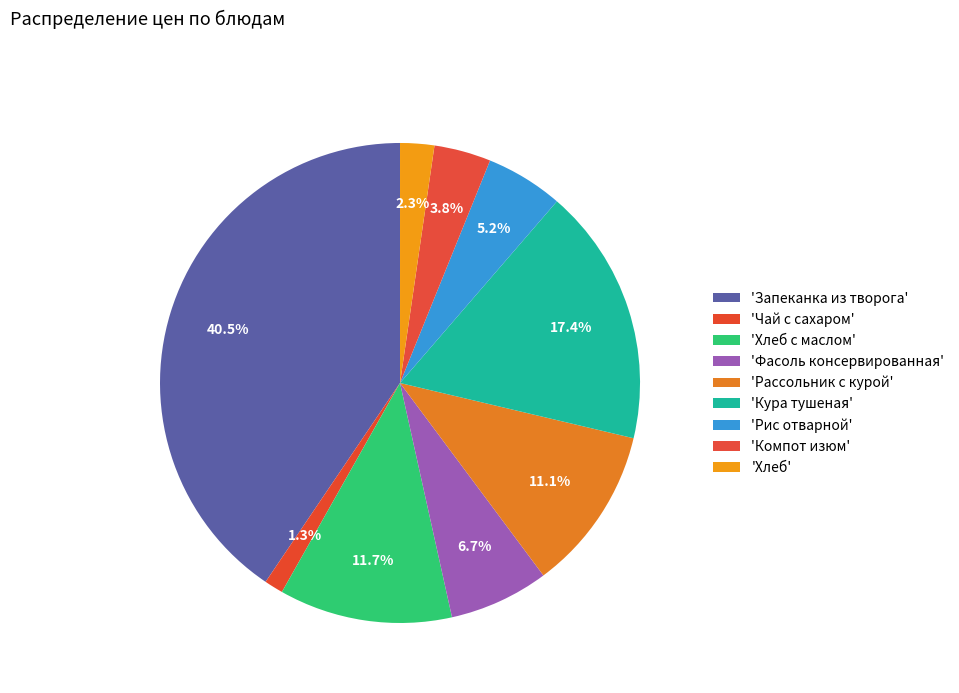

How many slices are in this pie chart?

9